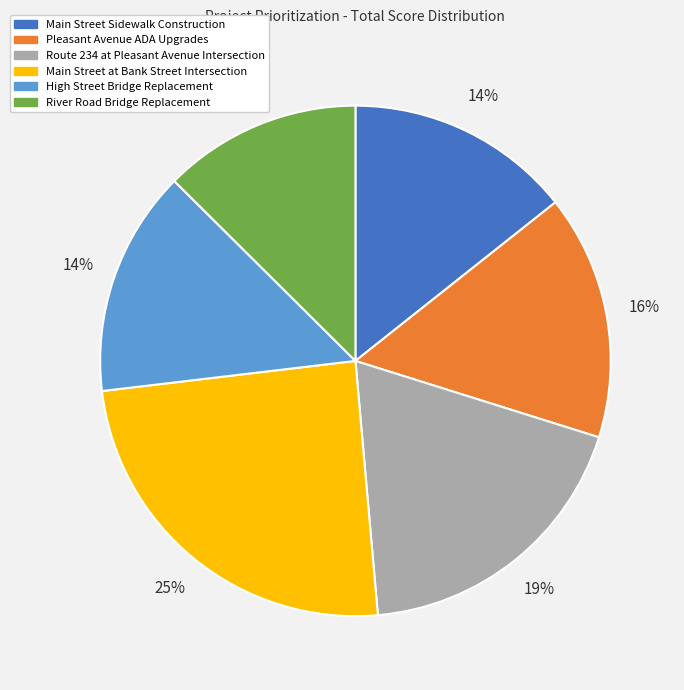

Which category has the smallest portion of the pie?

River Road Bridge Replacement